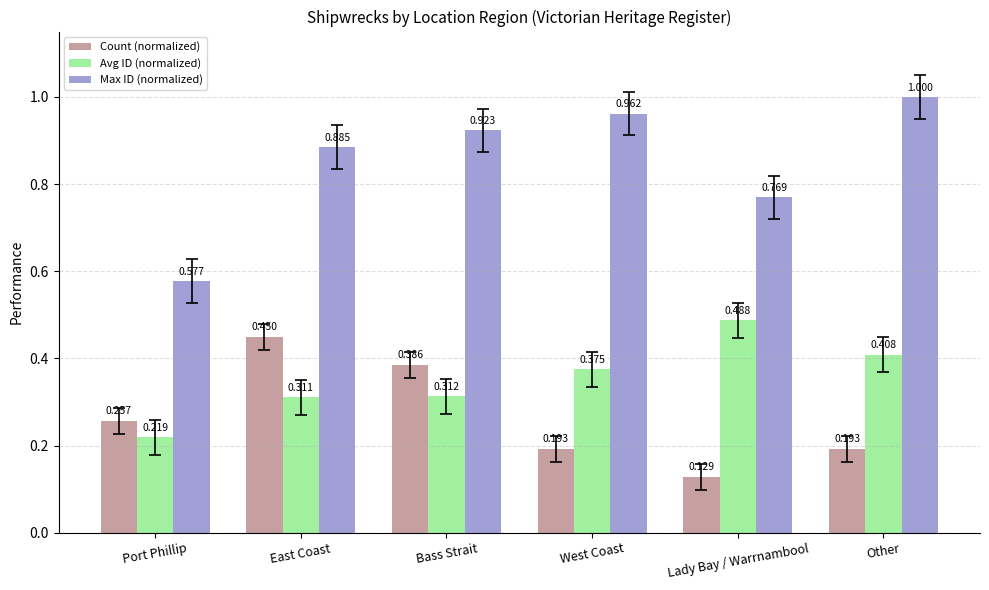

Which category has the lowest value in the Avg ID (normalized) series?

Port Phillip